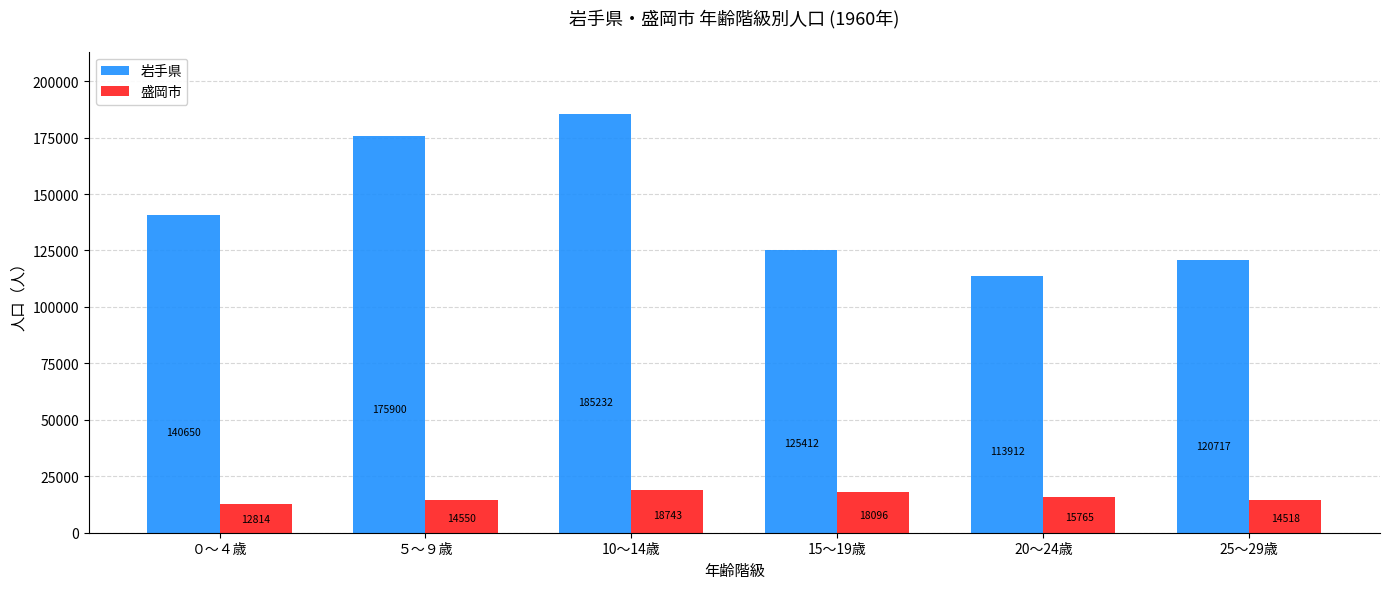

True or false: 盛岡市 has a value of 18096 at 15～19歳.

True